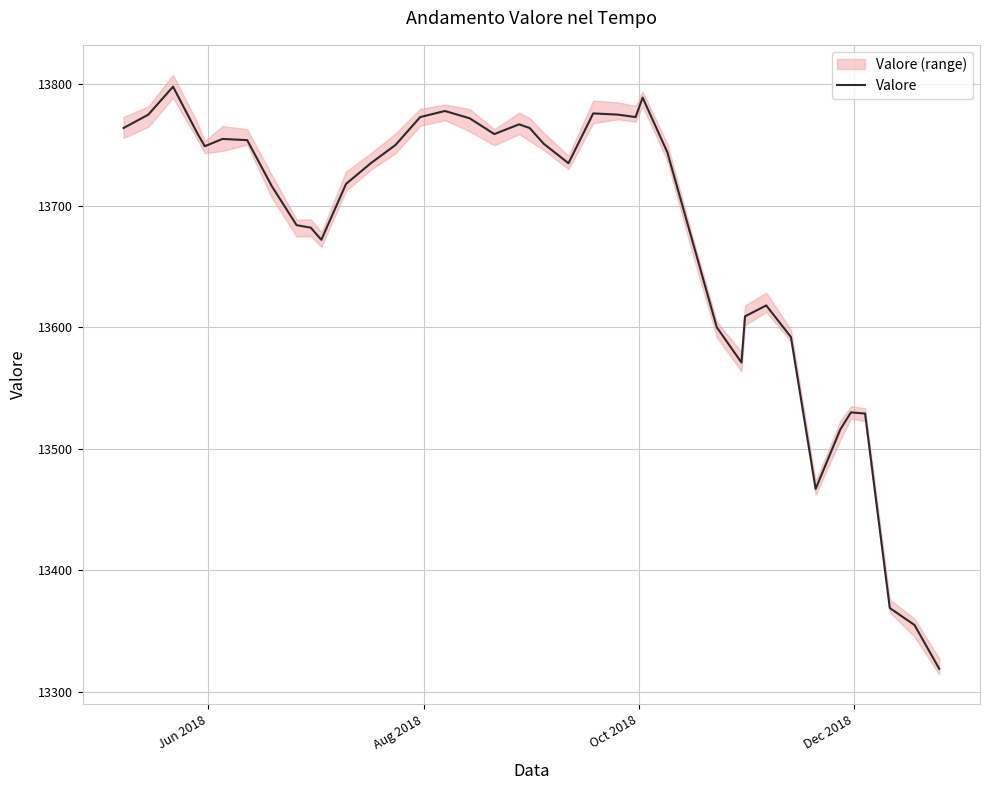

What is the minimum value for Valore?

13319